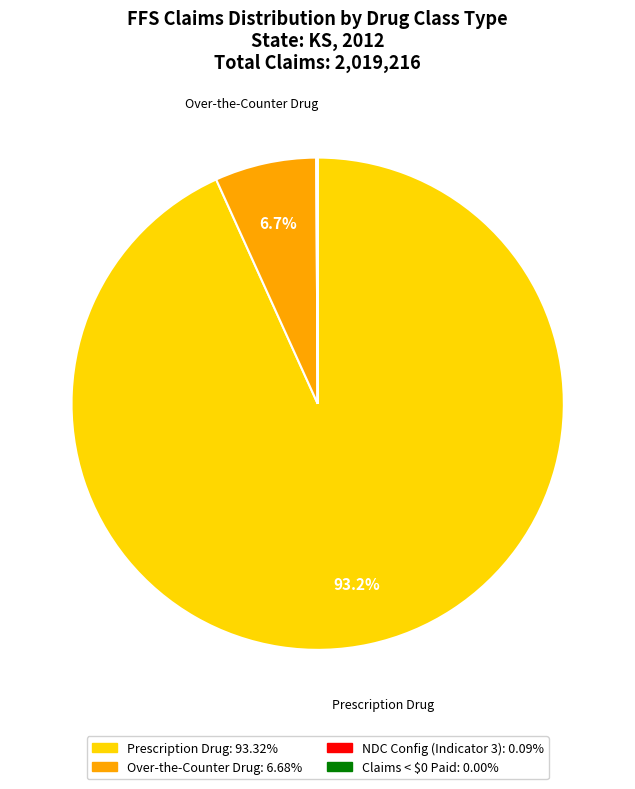

Is there any slice that represents more than half of the pie?

Yes